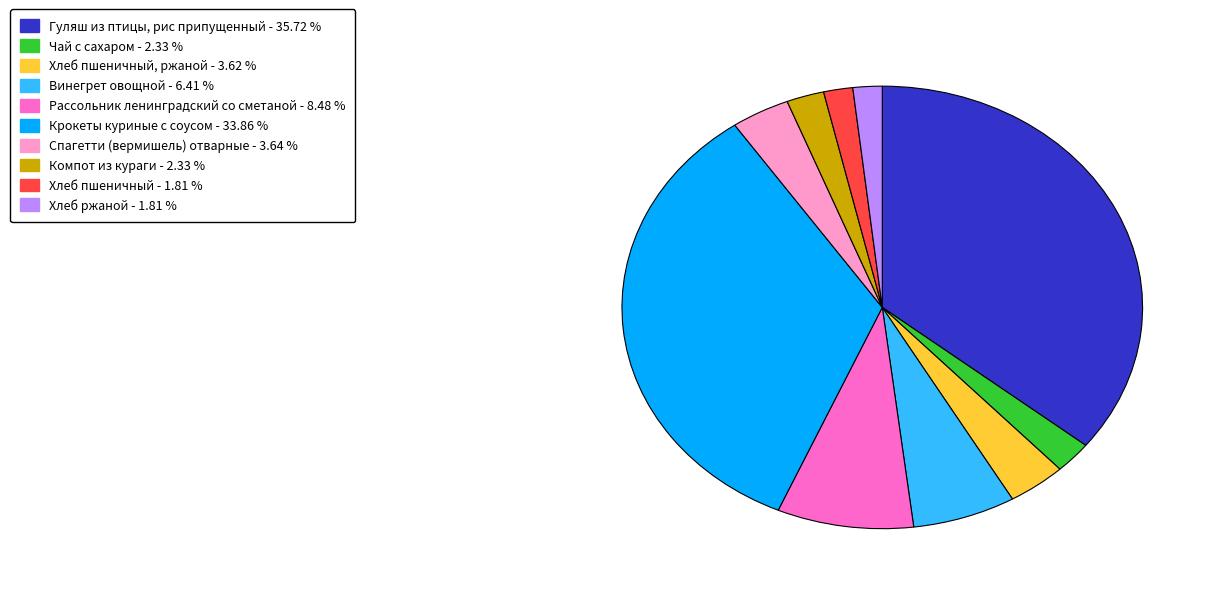

Is there a majority slice in this chart?

No